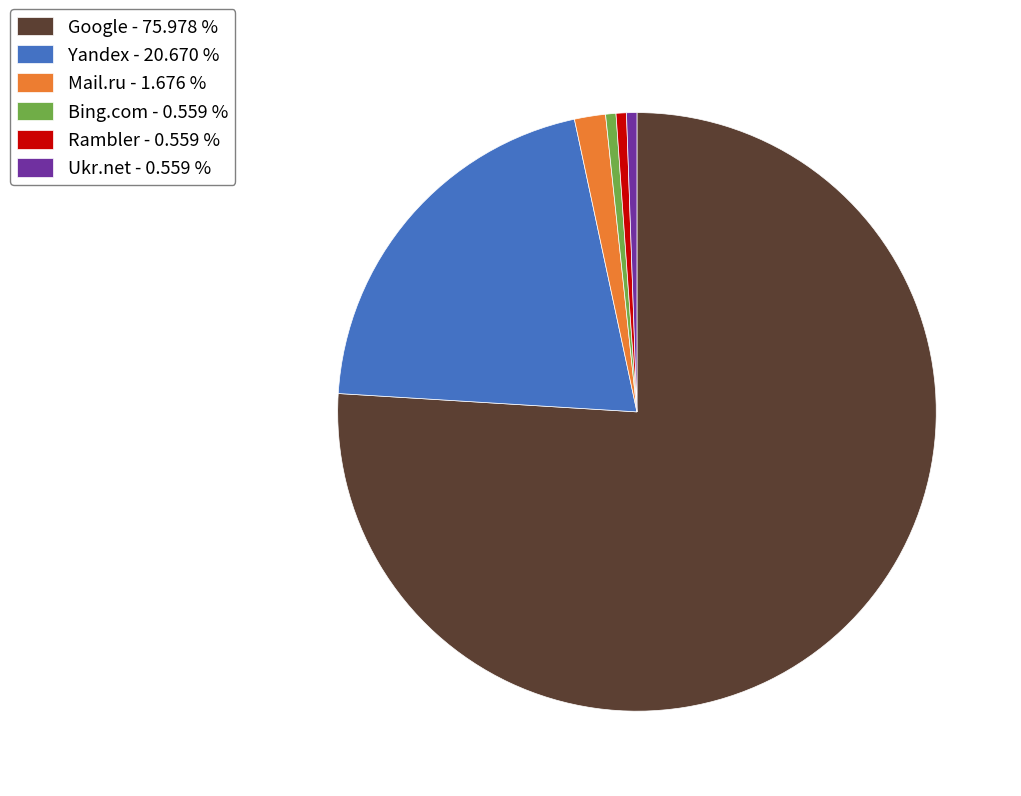

Do Yandex and Ukr.net together represent more than half of the pie?

No